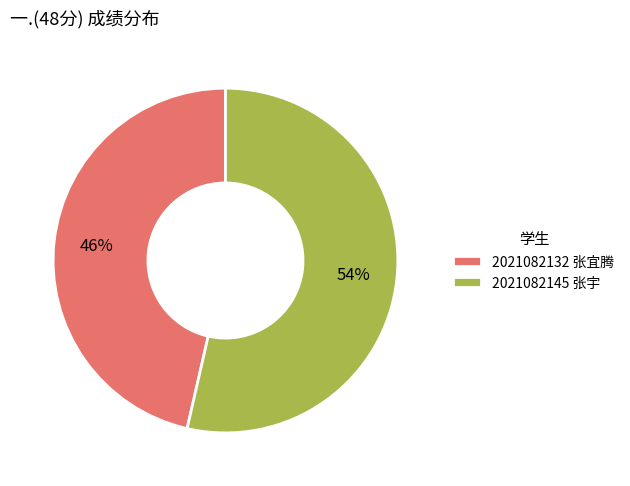

Is it true that 2021082132 张宜腾 is 58% of the pie?

False